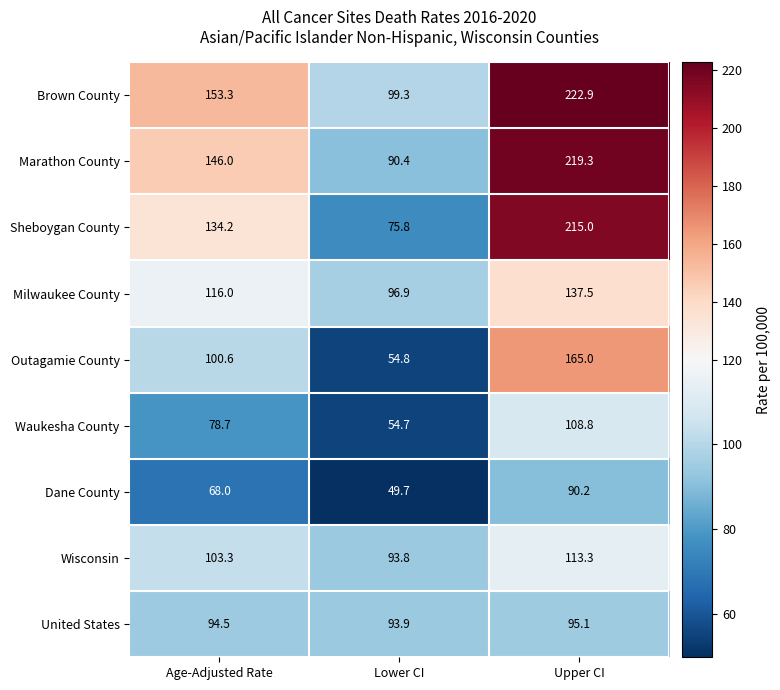

At which category is the sum across all series the highest?

Upper CI